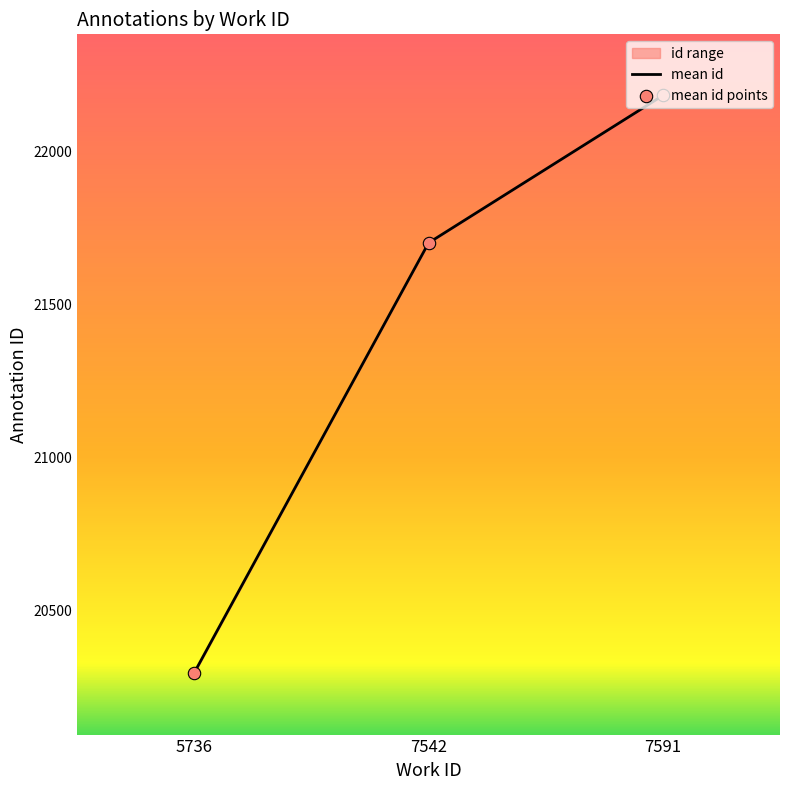

Which series has the largest total across all categories?

mean id